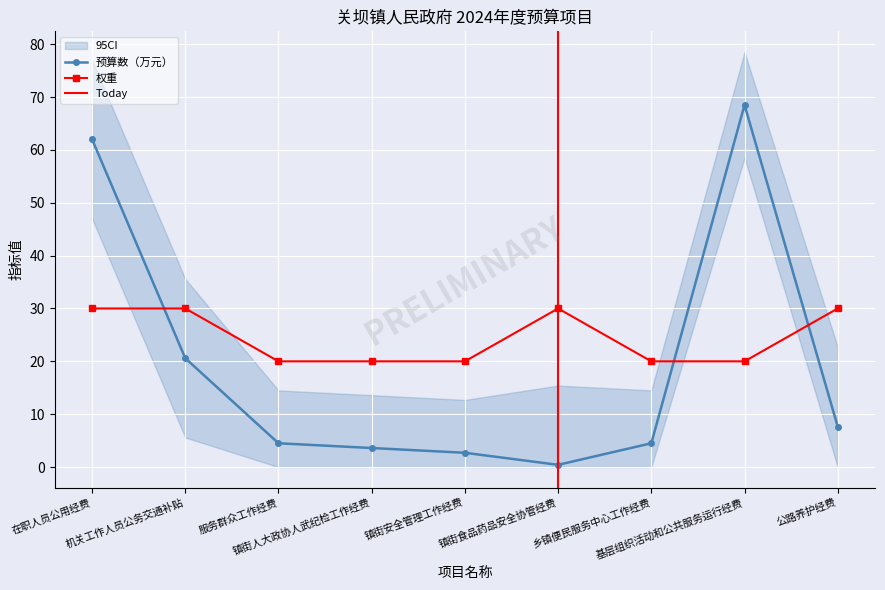

List the series in order of their peak value, lowest first.

权重, 预算数